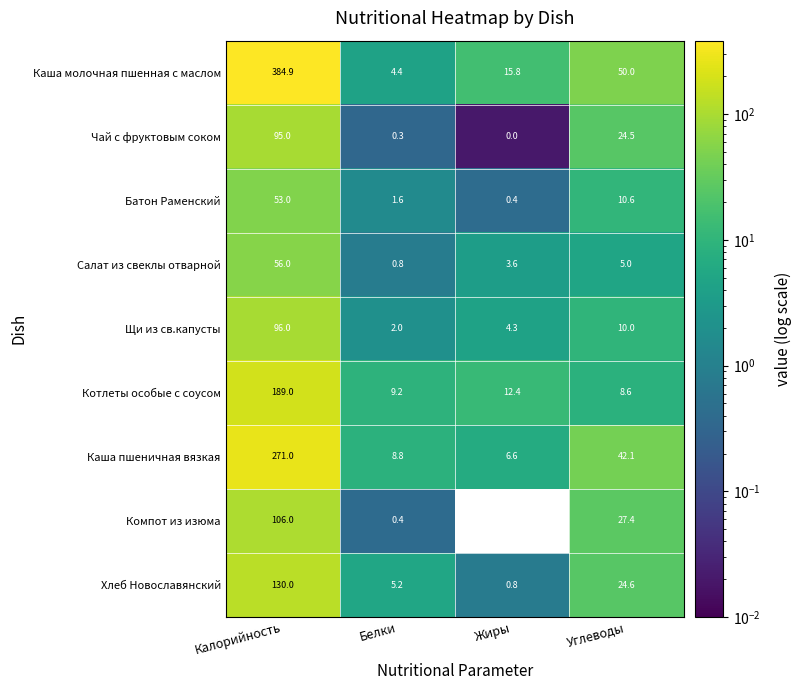

At which category is the sum across all series the highest?

Калорийность